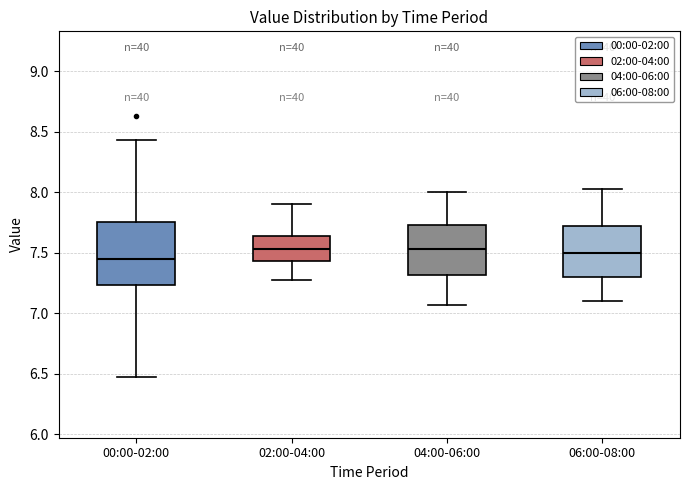

Reading left to right, read every box against the y-axis: the position of its median line, the range the box covers, and the ends of its whiskers. The values are not printed on the chart, so give them approximately, as read against the axis.

00:00-02:00: median 7.45, box 7.25 to 7.75, whiskers 6.45 to 8.45
02:00-04:00: median 7.55, box 7.45 to 7.65, whiskers 7.25 to 7.90
04:00-06:00: median 7.55, box 7.30 to 7.75, whiskers 7.05 to 8.00
06:00-08:00: median 7.50, box 7.30 to 7.70, whiskers 7.10 to 8.05